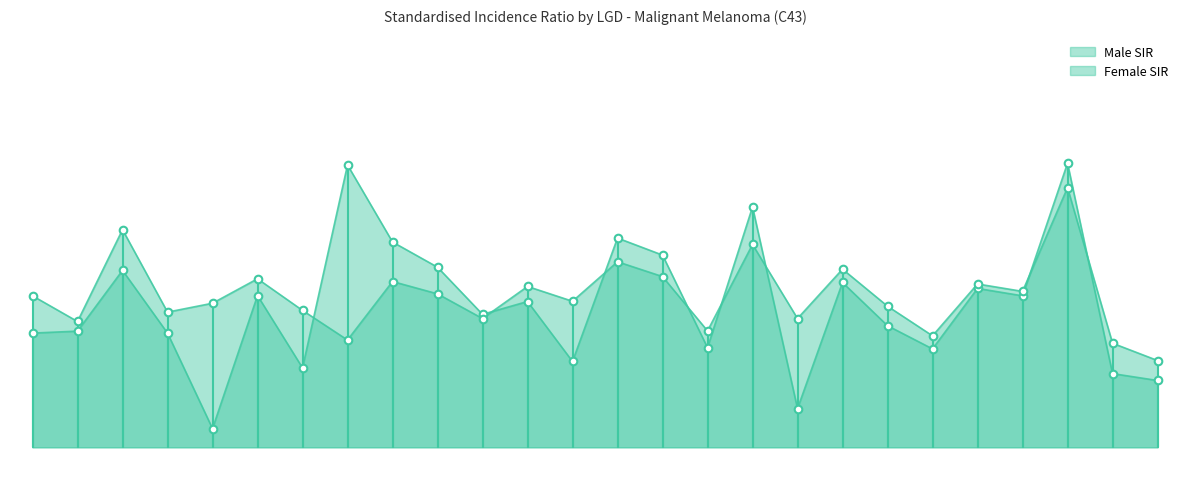

At how many categories does at least one series exceed 112?

9